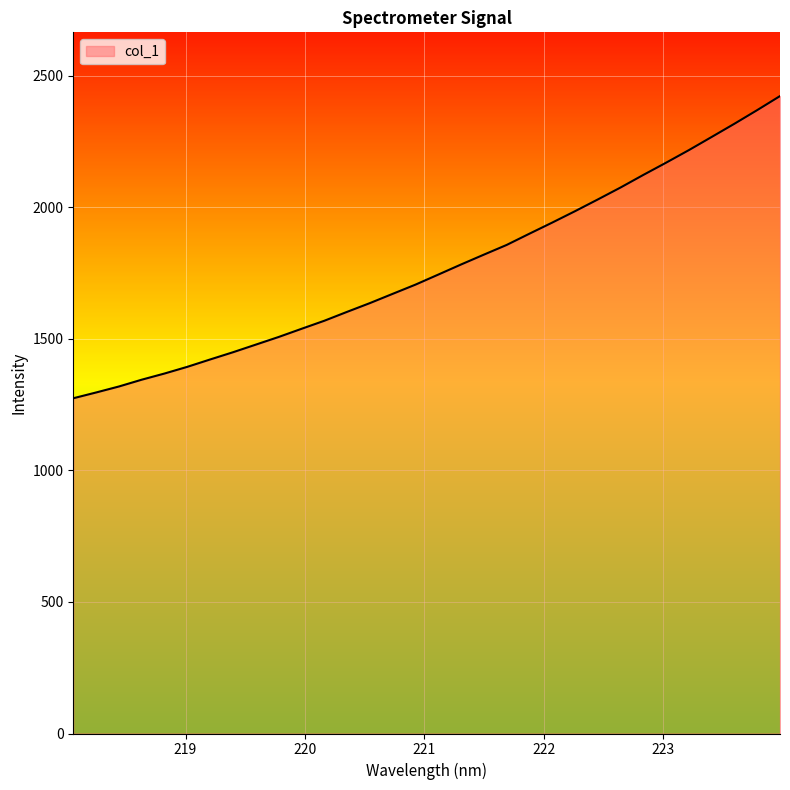

What is the greatest value displayed?

2423.5